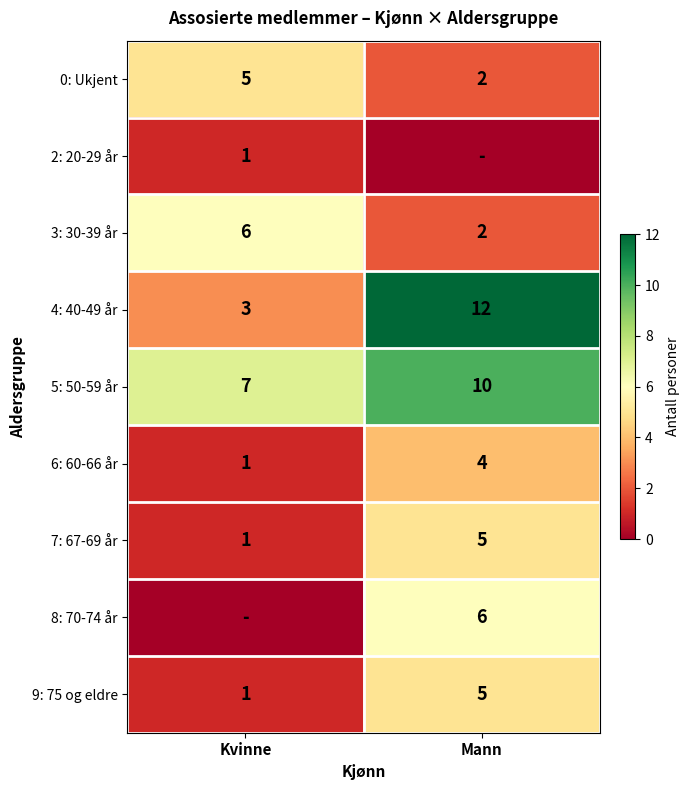

What is the total value across all series at Kvinne?

25